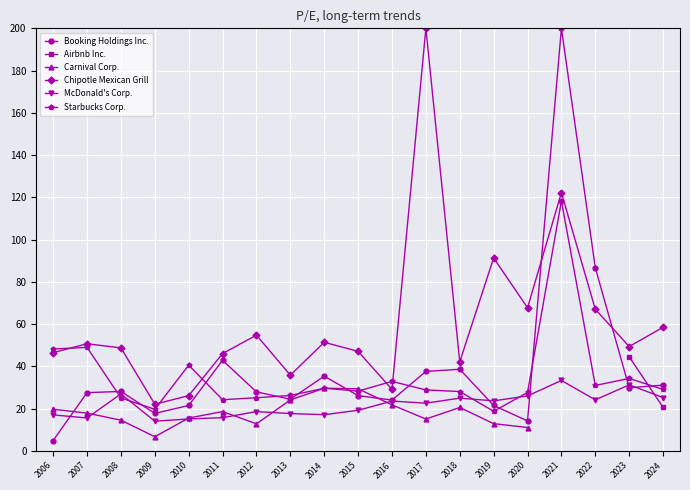

Where does the Starbucks Corp. series first go above 28?

2006